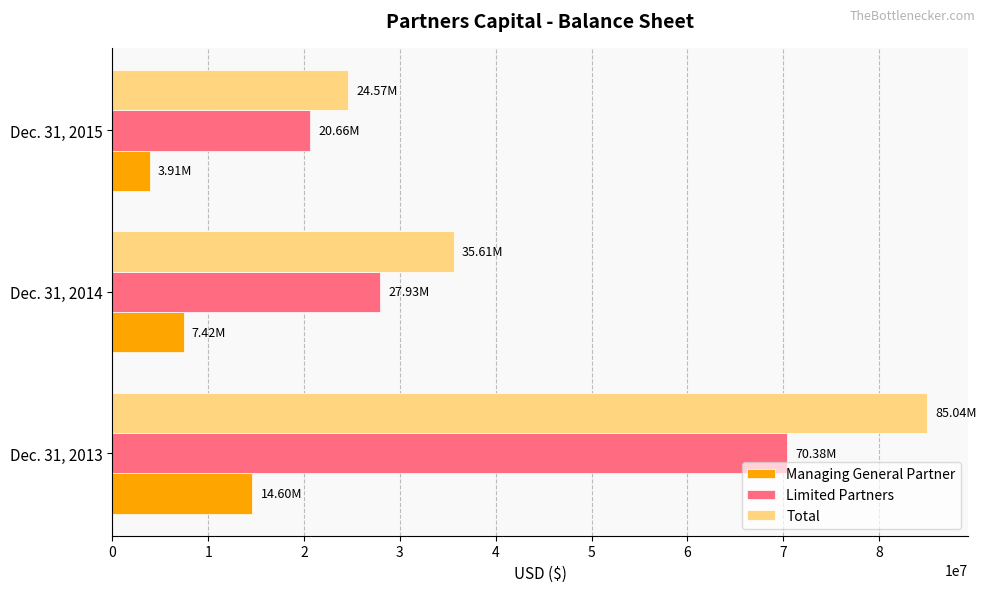

What is the difference between the maximum and second lowest values in the Total series?

49429100